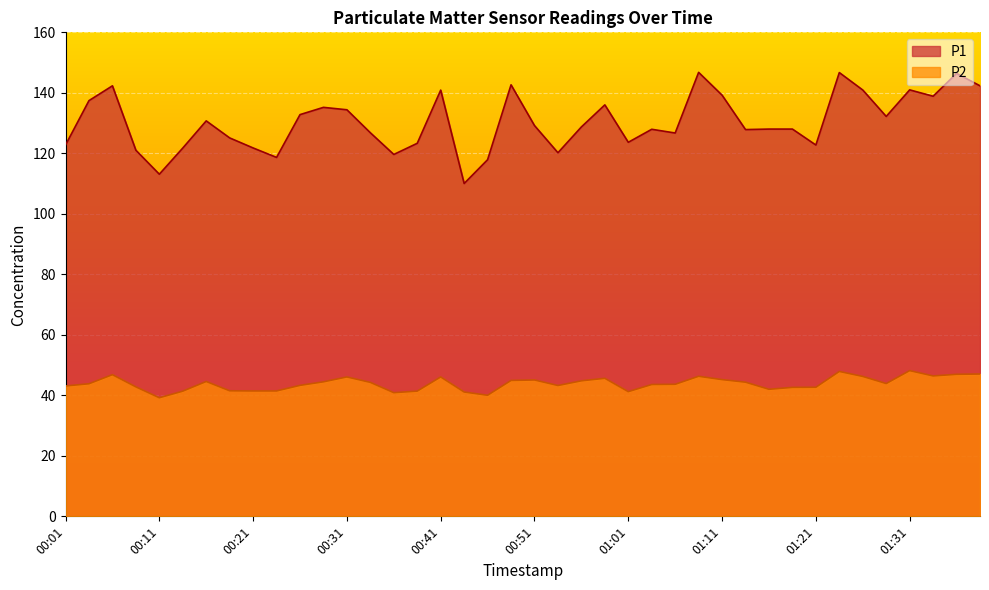

True or false: P2 and P1 intersect in this chart.

False